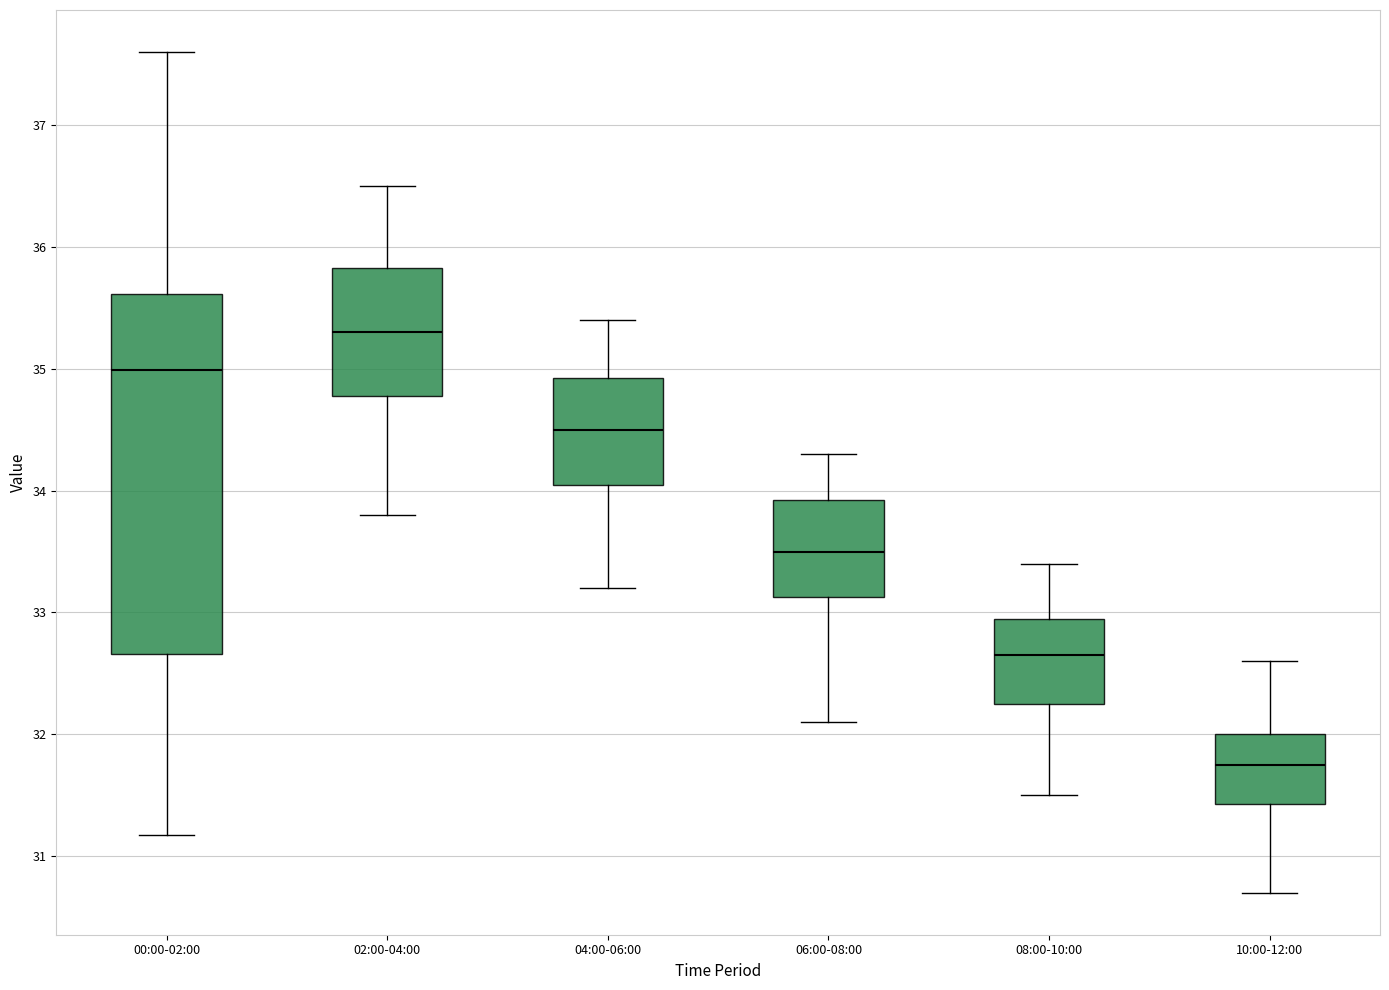

Comparing the boxes themselves (not the whiskers), which one is the tallest?

00:00-02:00